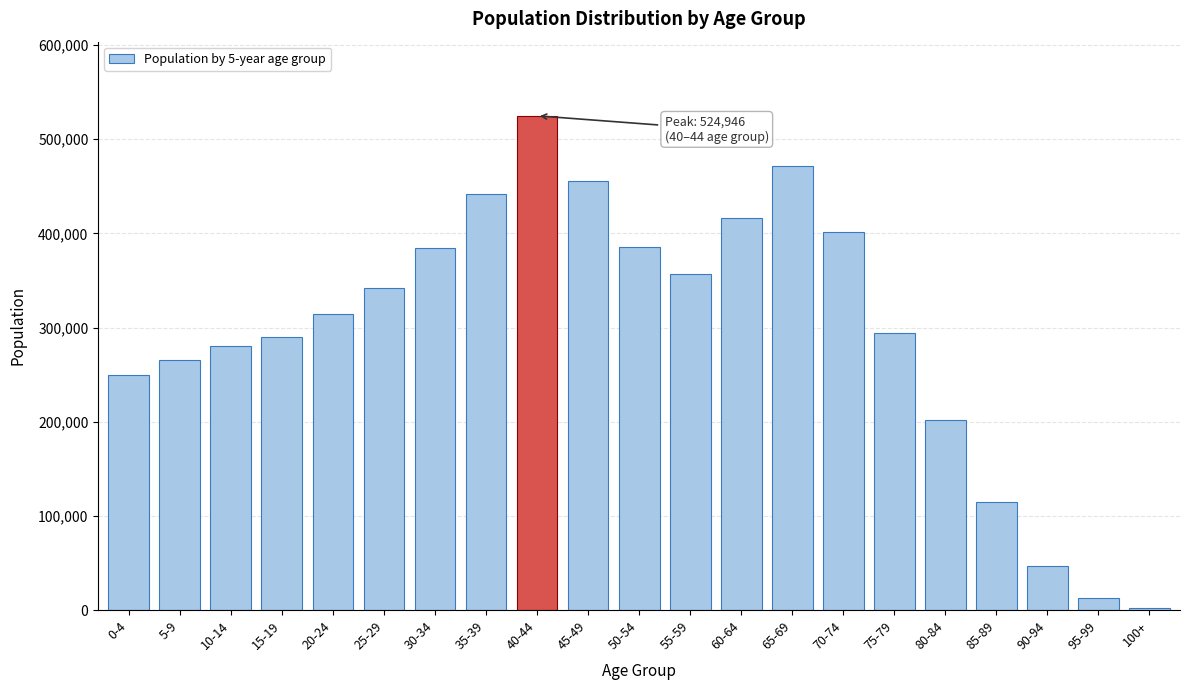

What is the change in value from 20-24 to 65-69?

+157508